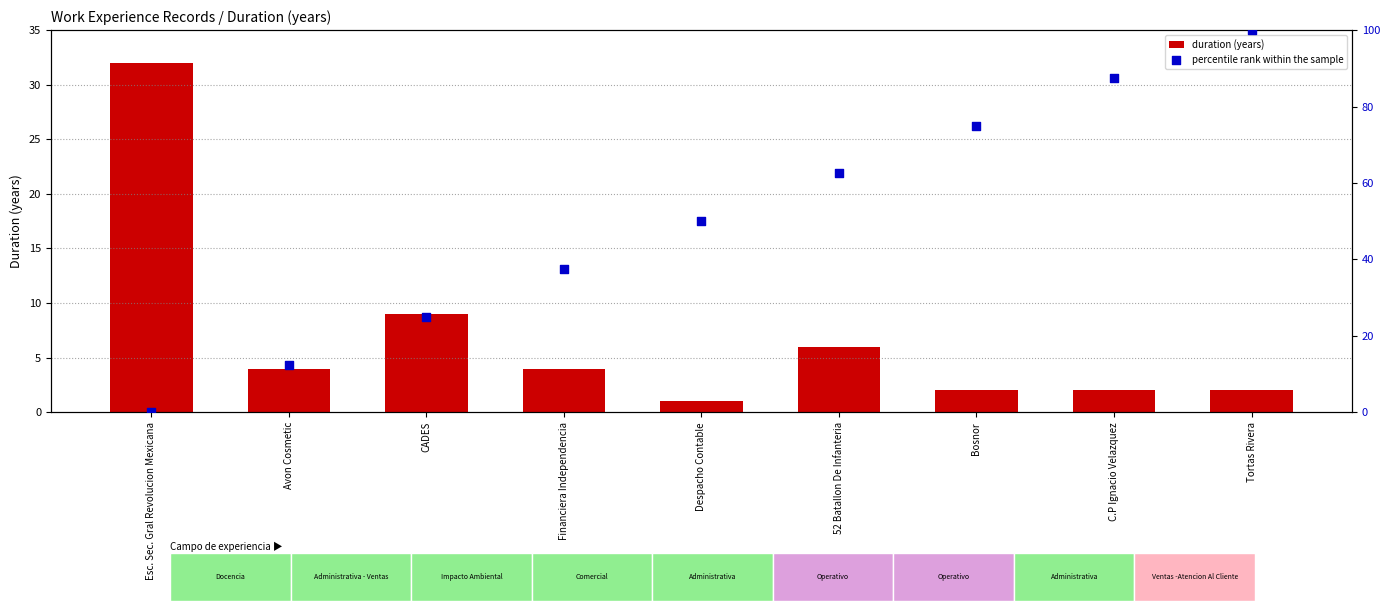

Which series contains the highest Y value?

percentile rank within the sample